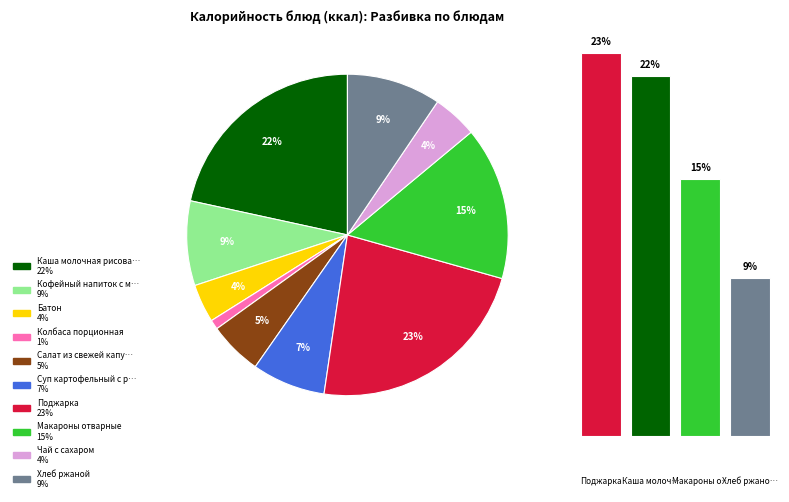

Does Кофейный напиток с молоком account for over 50% of the chart?

No